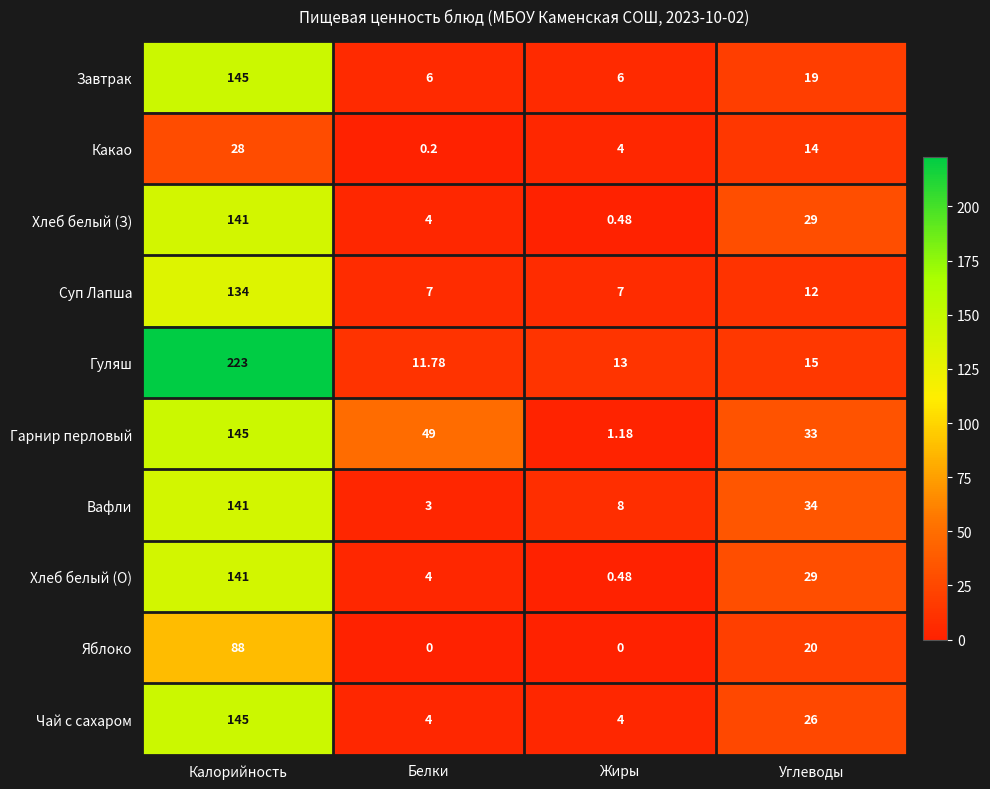

At which label does Какао first exceed 14?

Калорийность